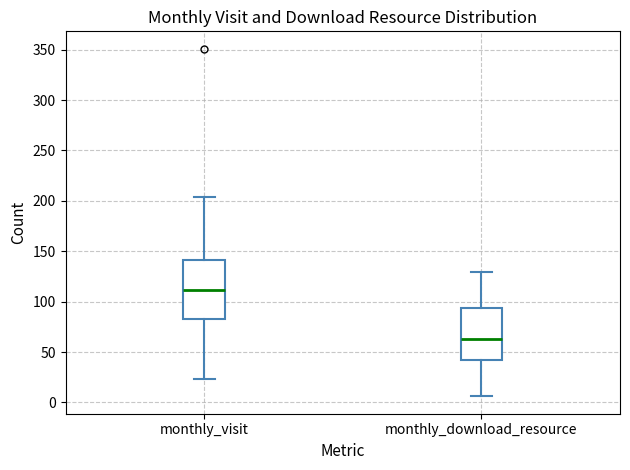

Which box's median line is the highest?

monthly_visit